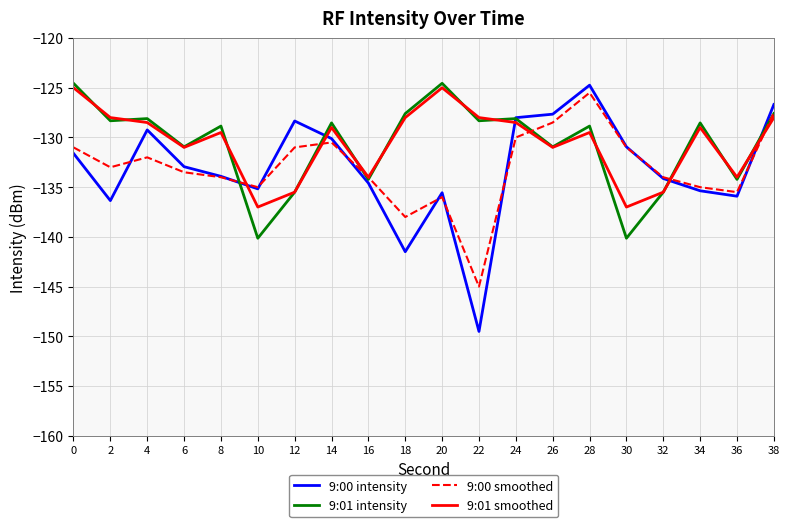

What is the total value across all series at 0?

-512.2